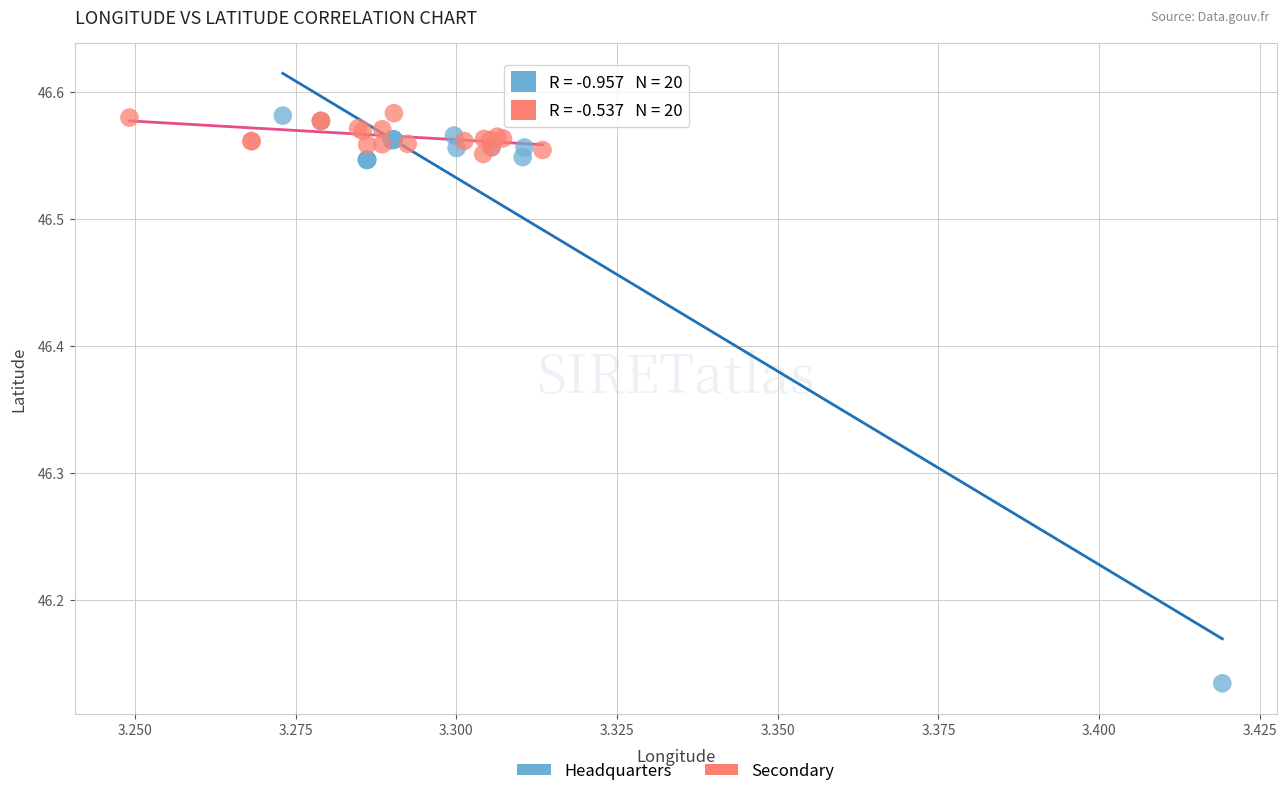

Which series has the largest Y range (max minus min)?

Headquarters